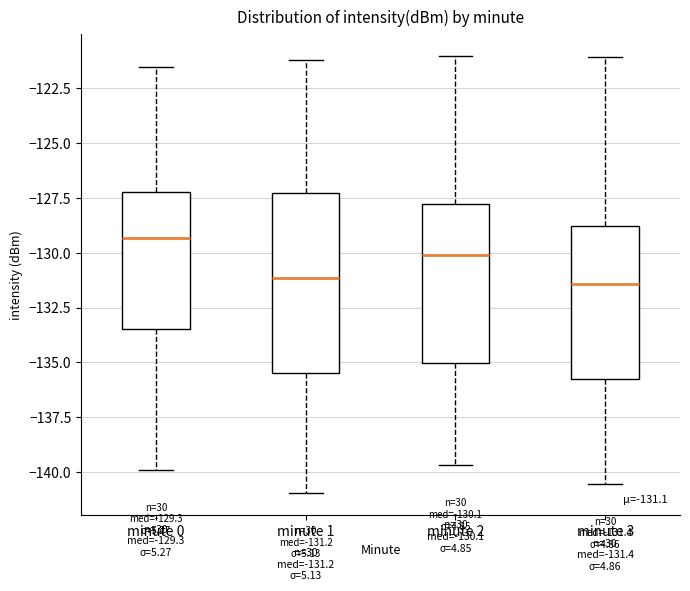

Which box's median line is the highest?

minute 0